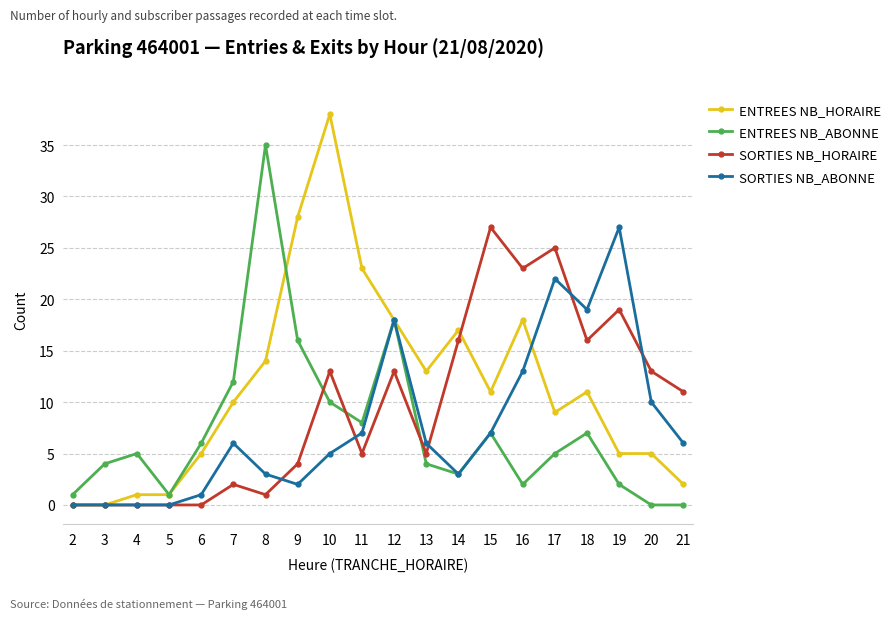

Which series has the largest total across all categories?

ENTREES NB_HORAIRE